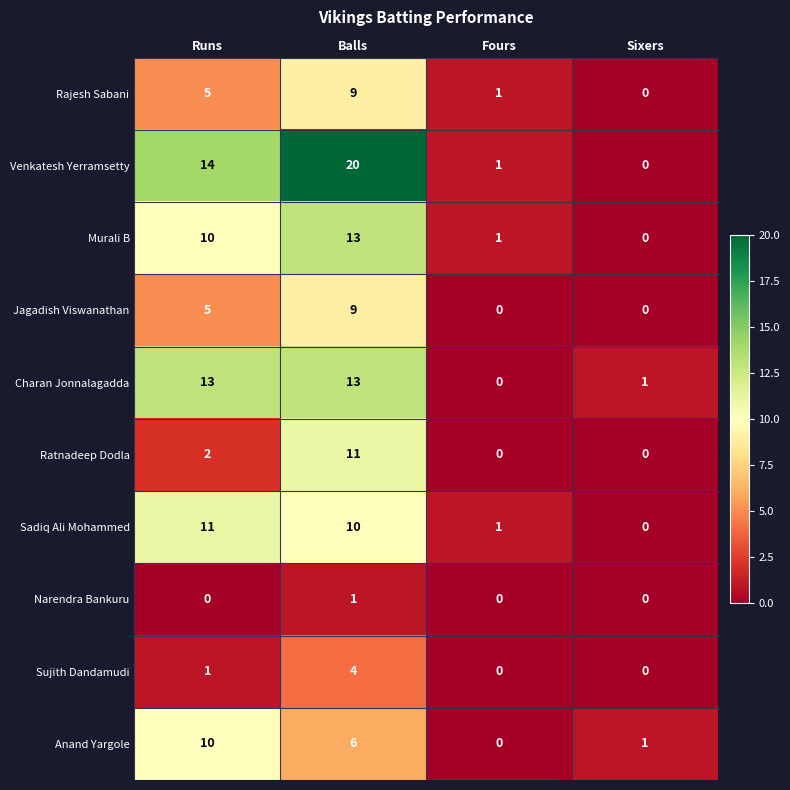

Is the value of Sujith Dandamudi at Runs greater than the value of Rajesh Sabani at Balls?

No